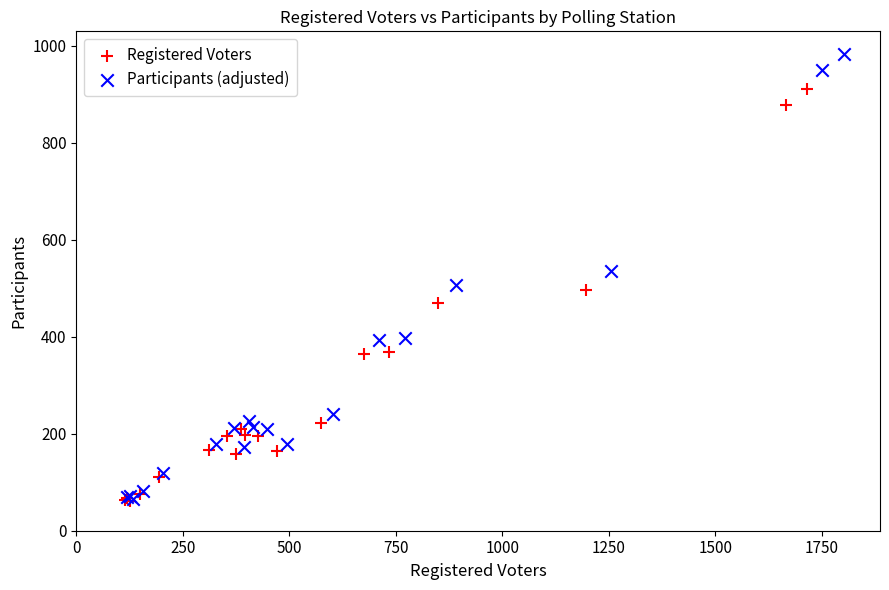

Which series reaches the maximum Y coordinate?

Participants (adjusted)